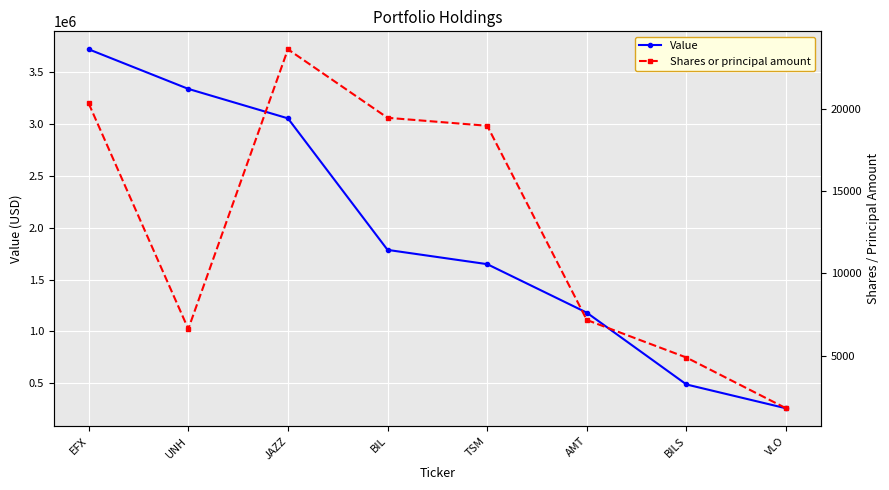

Is the value of Value at JAZZ greater than the value of Shares or principal amount at VLO?

Yes